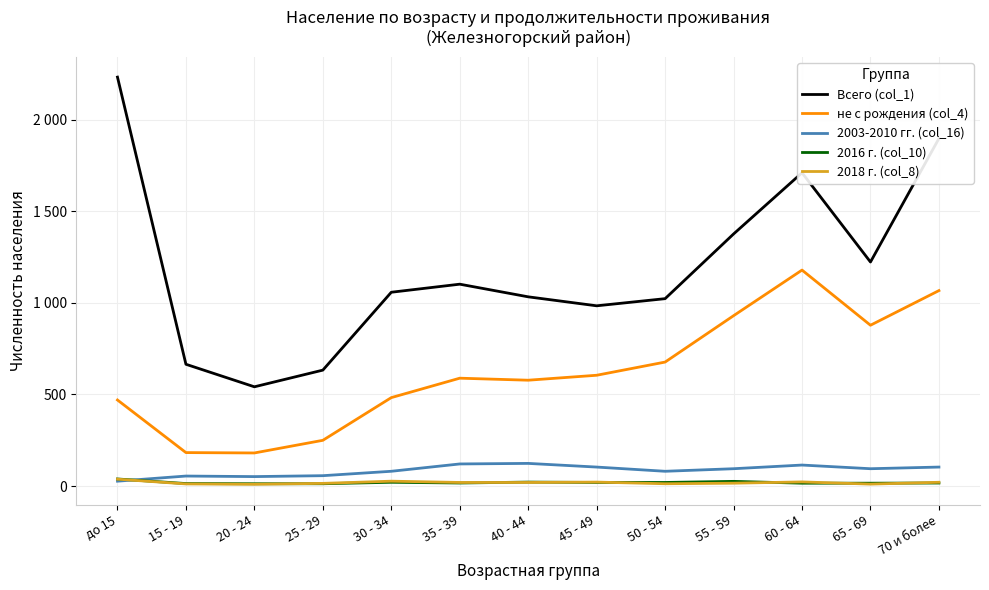

Which category has the lowest value in the не с рождения (col_4) series?

20 - 24